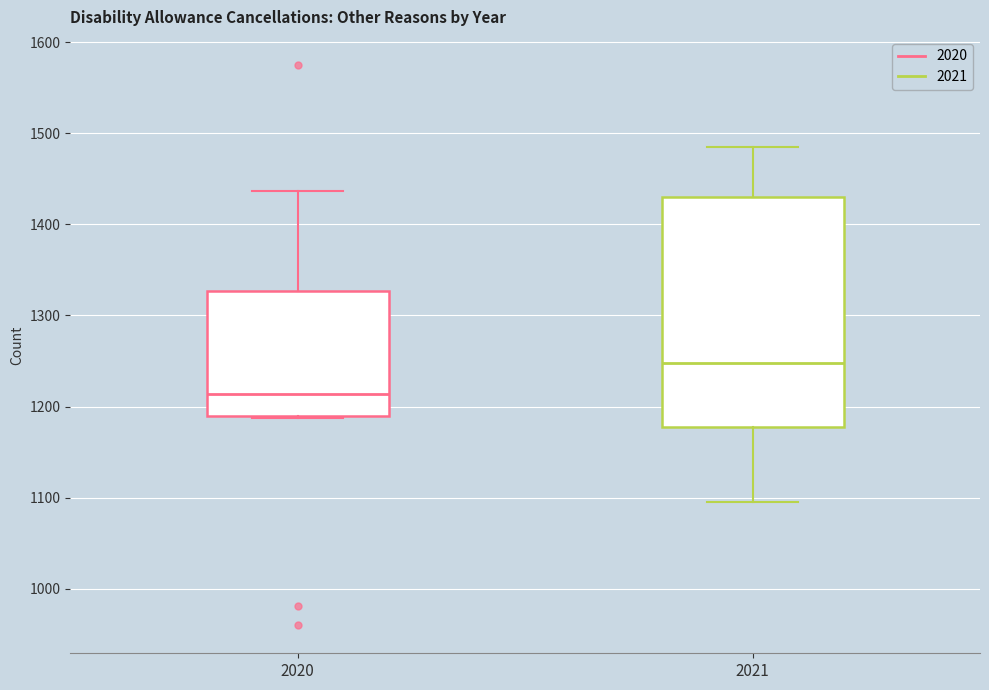

Which box is the tallest, from its lower edge to its upper edge?

2021